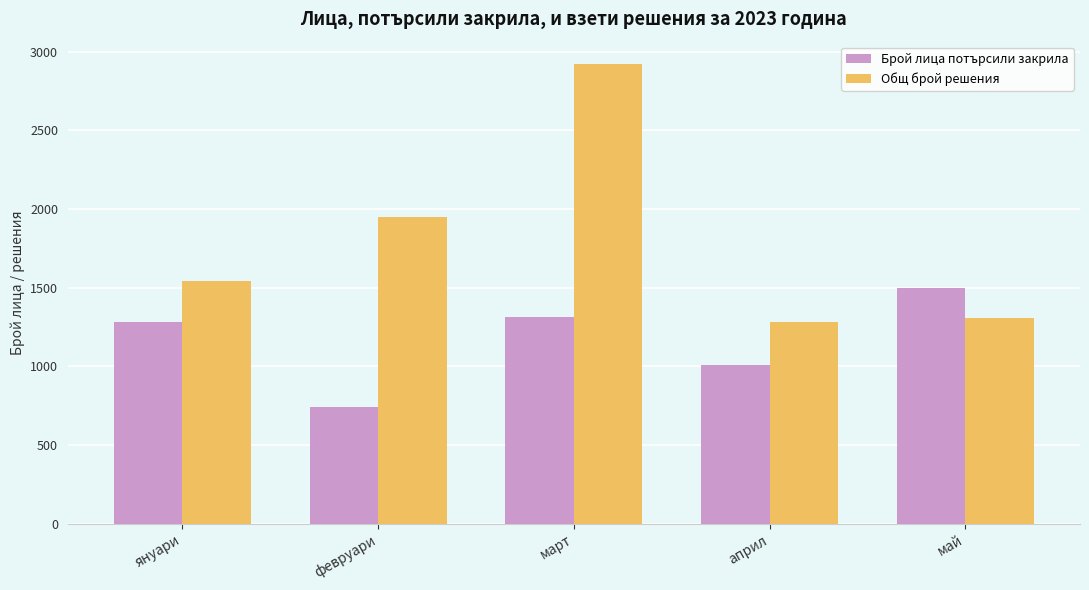

List the labels in order of Общ брой решения value, smallest first.

април, май, януари, февруари, март